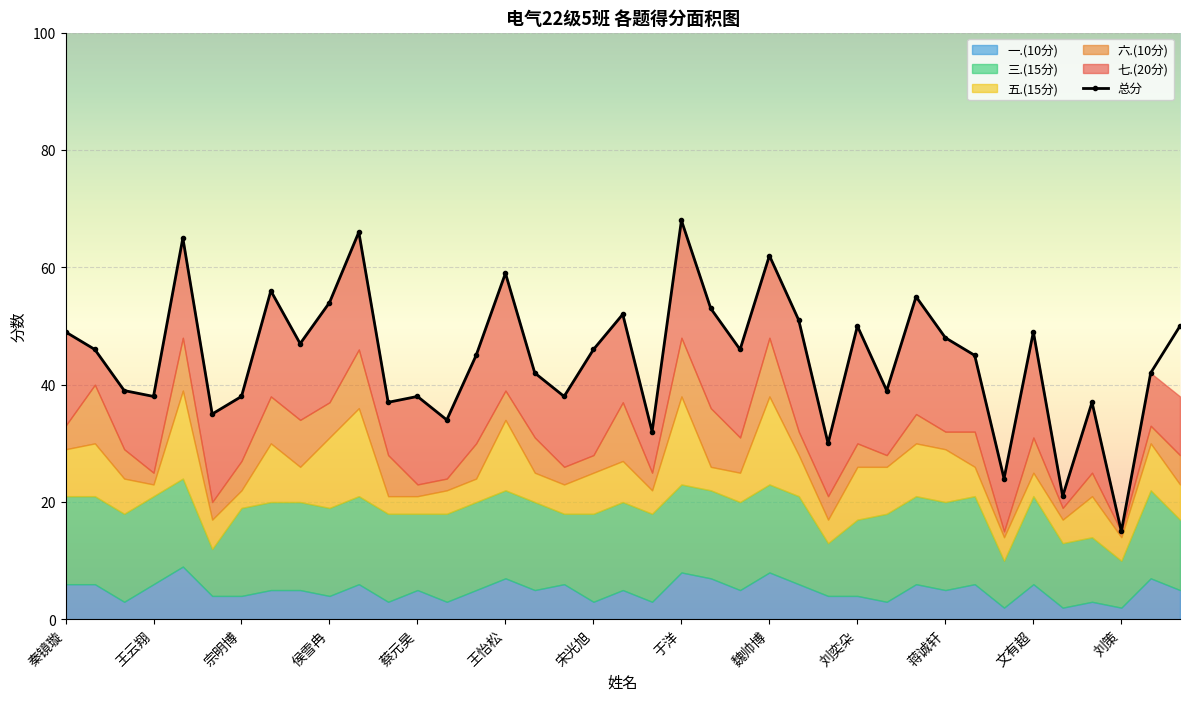

What is the highest value of the 总分 series?

68